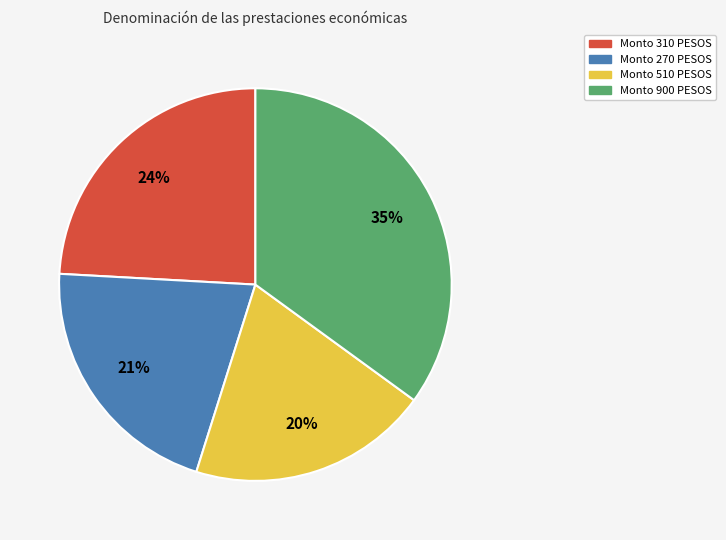

Is there any slice that represents more than half of the pie?

No